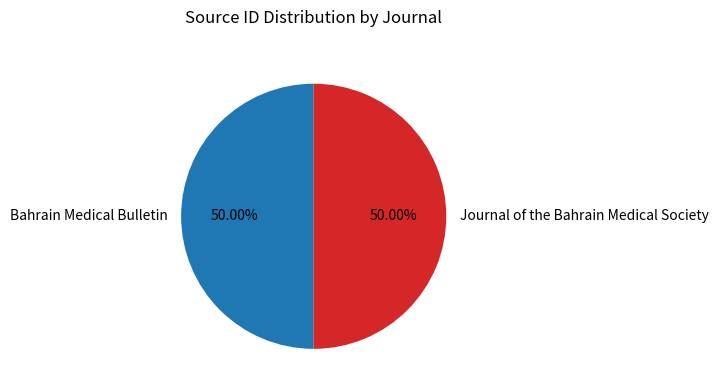

Approximately how many times larger is the value at Bahrain Medical Bulletin compared to Journal of the Bahrain Medical Society?

1.0